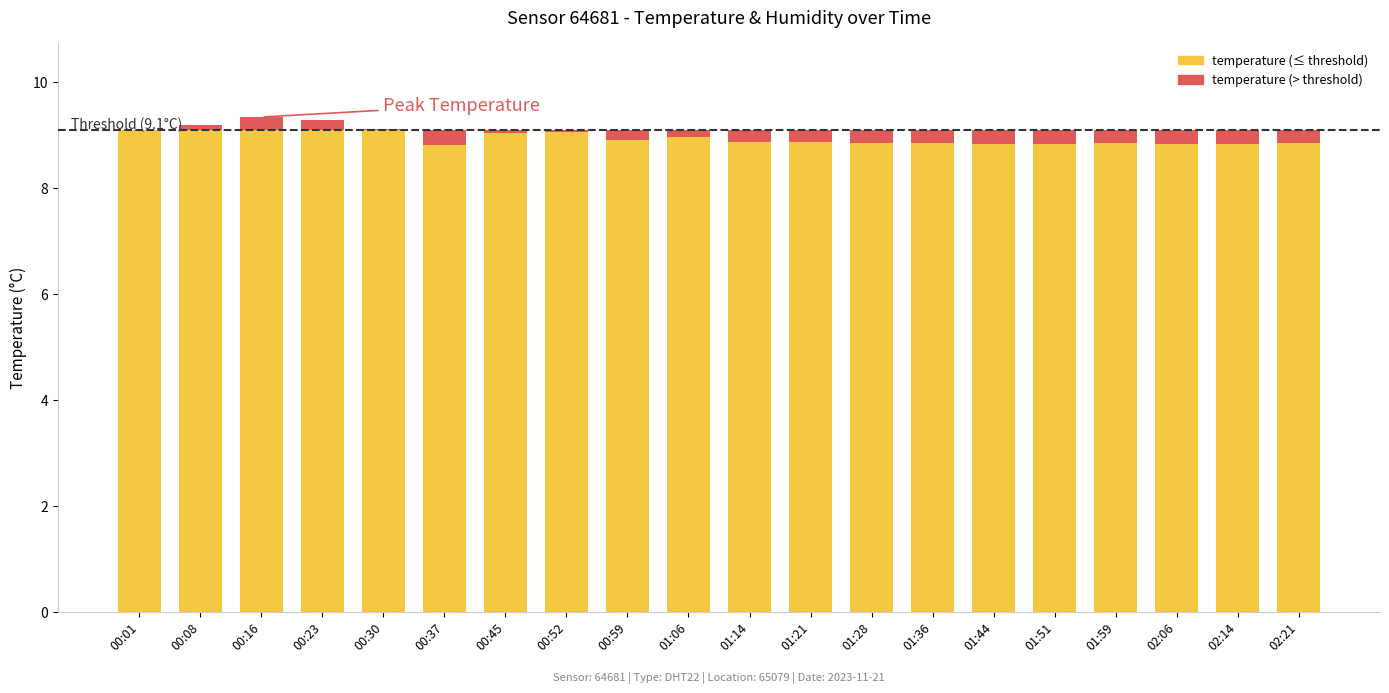

What is the sum of all temperature (below threshold) values?

178.8